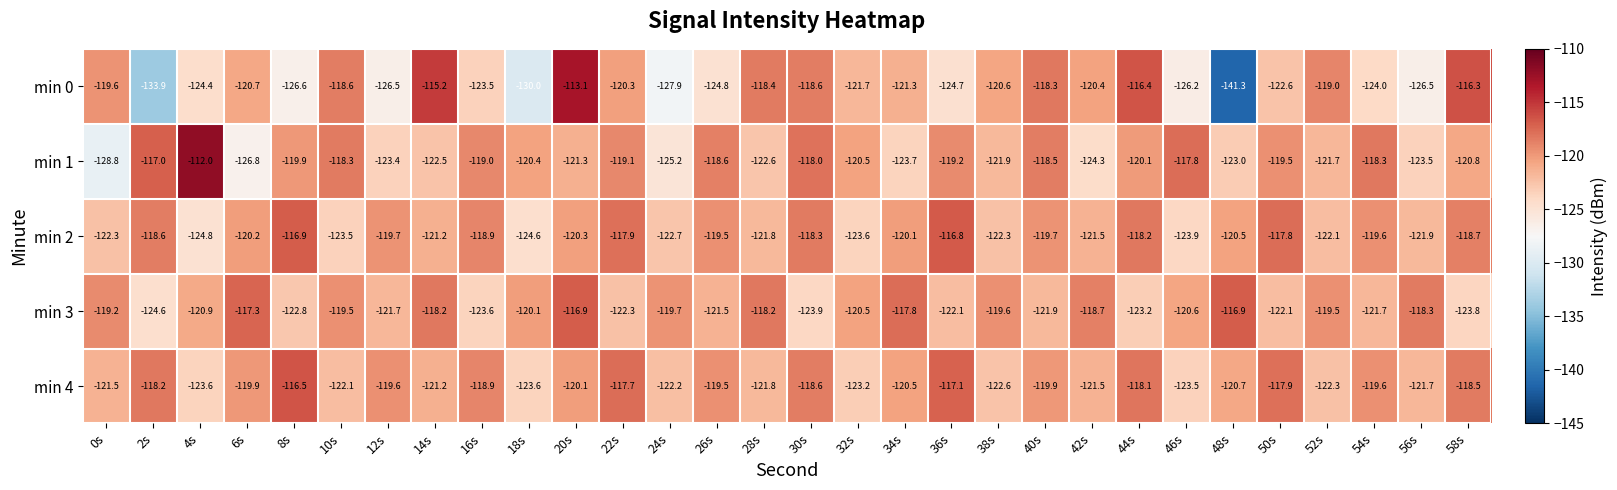

Rank the series at 38s from highest to lowest value.

min 3, min 0, min 1, min 2, min 4